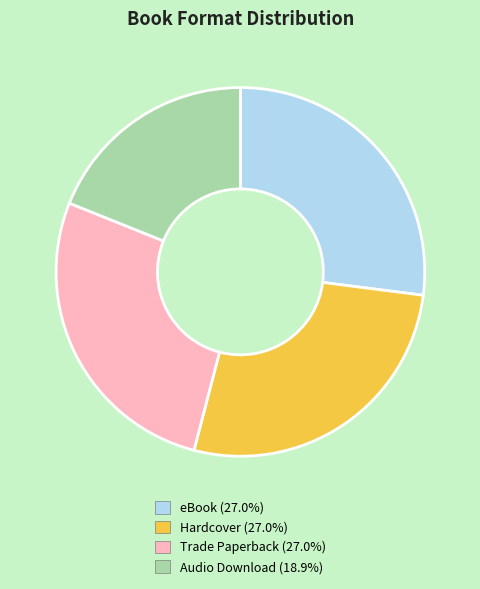

Does any single category account for the majority?

No